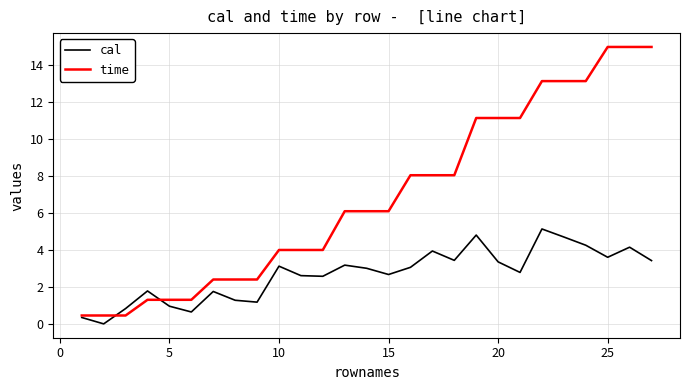

What is the difference between the maximum and minimum values in the cal series?

5.1